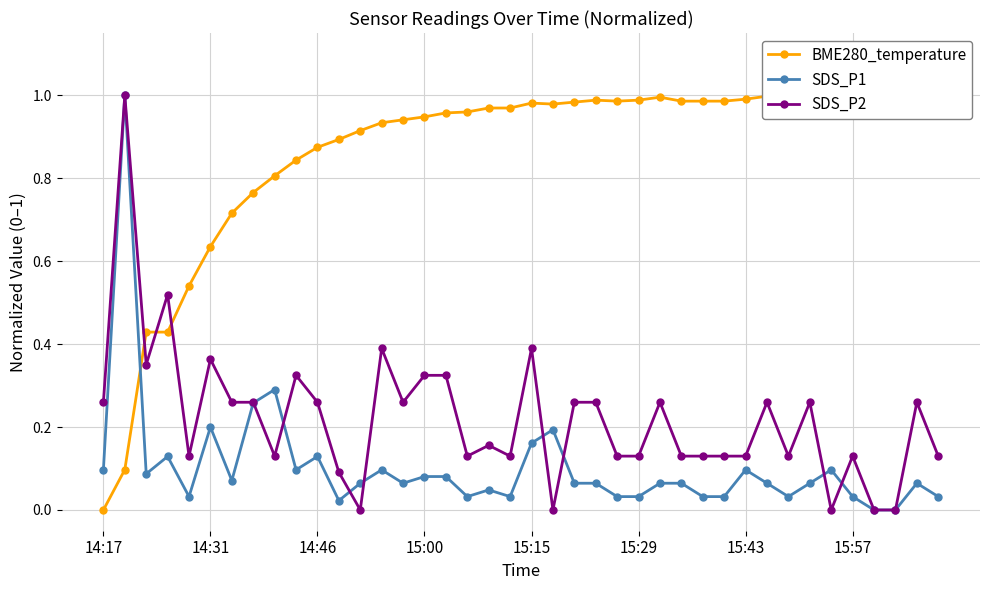

What is the sum of all SDS_P2 values?

8.8